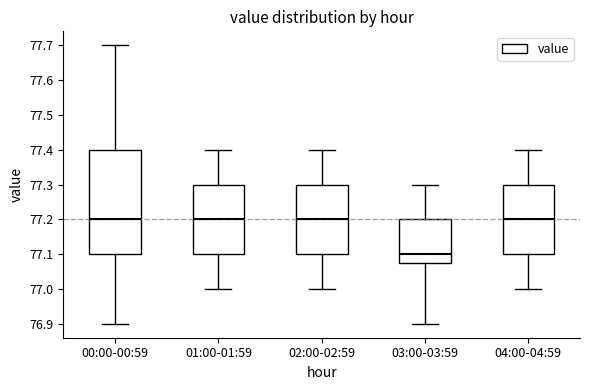

Where does the upper whisker of the box for 04:00-04:59 end on the y-axis? The values are not printed on the chart, so give them approximately, as read against the axis.

77.40